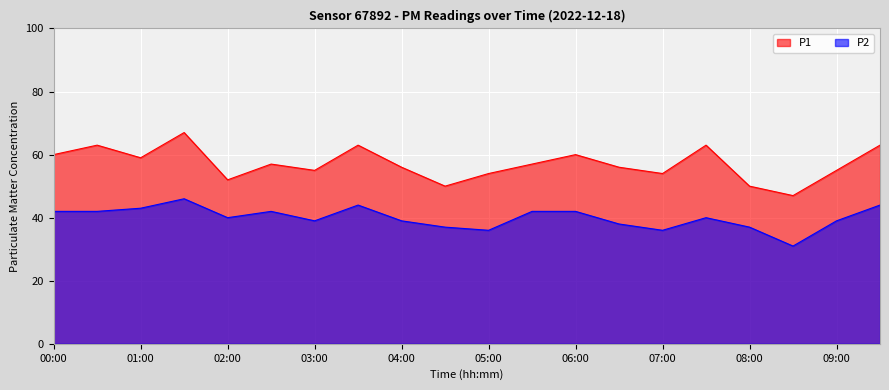

Reading left to right, list all the values displayed in this chart.

P1: 00:00=60	00:30=63	01:00=59	01:30=67	02:00=52	02:30=57	03:00=55	03:30=63	04:00=56	04:30=50	05:00=54	05:30=57	06:00=60	06:30=56	07:00=54	07:30=63	08:00=50	08:30=47	09:00=55	09:30=63
P2: 00:00=42	00:30=42	01:00=43	01:30=46	02:00=40	02:30=42	03:00=39	03:30=44	04:00=39	04:30=37	05:00=36	05:30=42	06:00=42	06:30=38	07:00=36	07:30=40	08:00=37	08:30=31	09:00=39	09:30=44